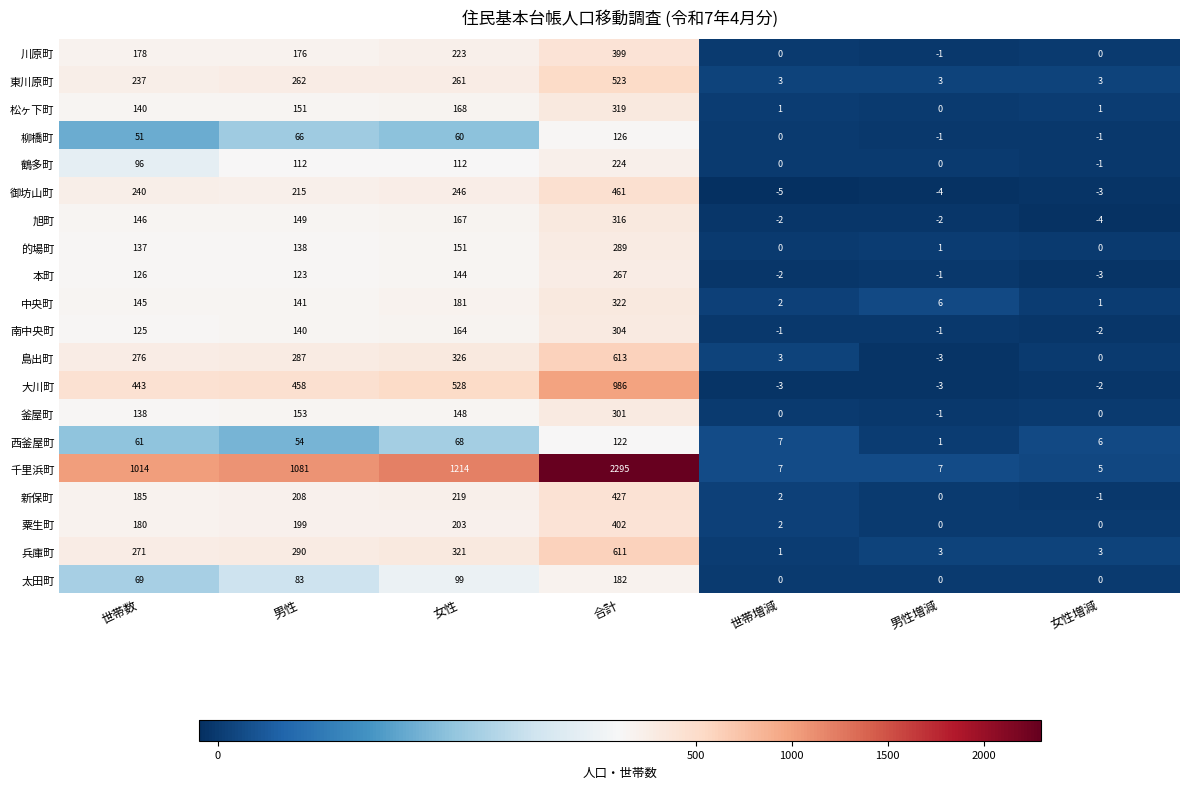

What is the maximum value shown in the chart?

2295